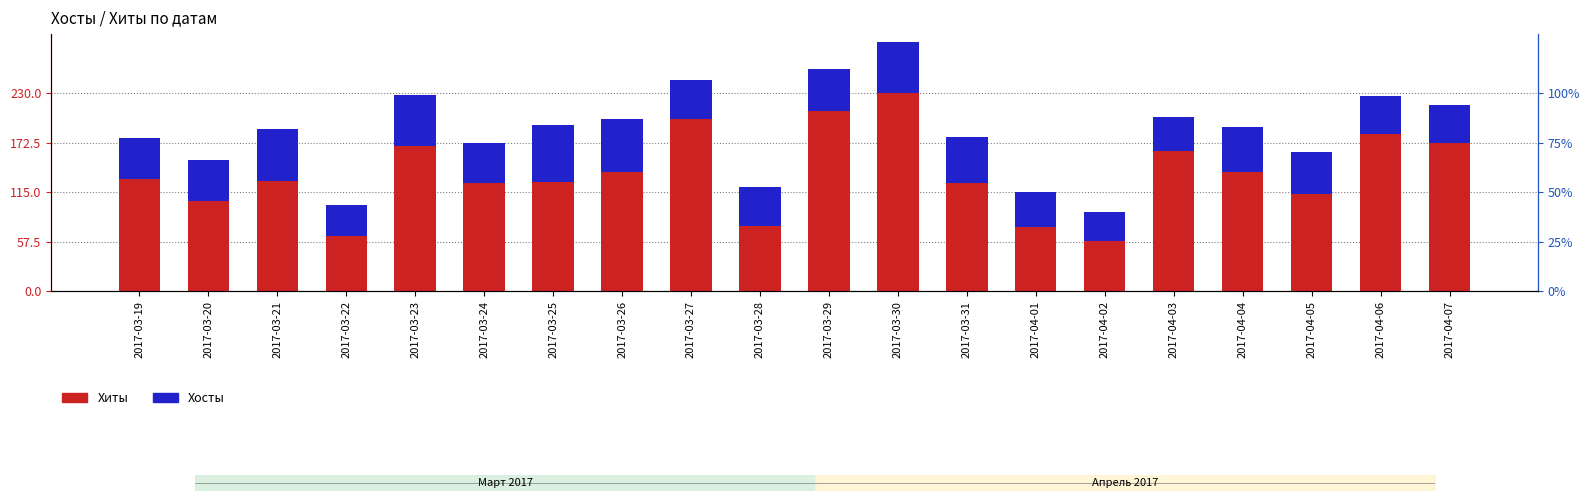

The value of Хиты at 2017-03-28 is 76. True or false?

True